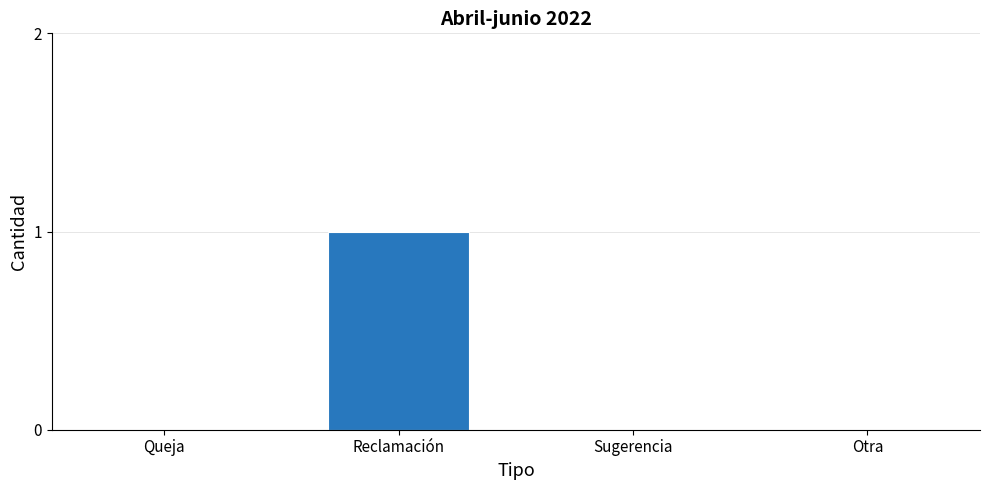

Reading left to right, what are all the values shown in this chart?

0	1	0	0